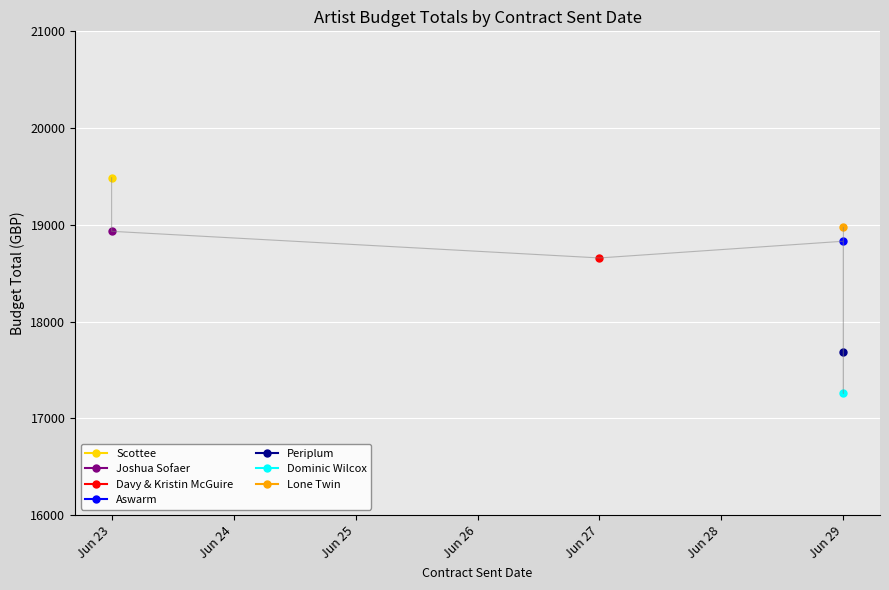

What value does the data have at Scottee?

19486.6